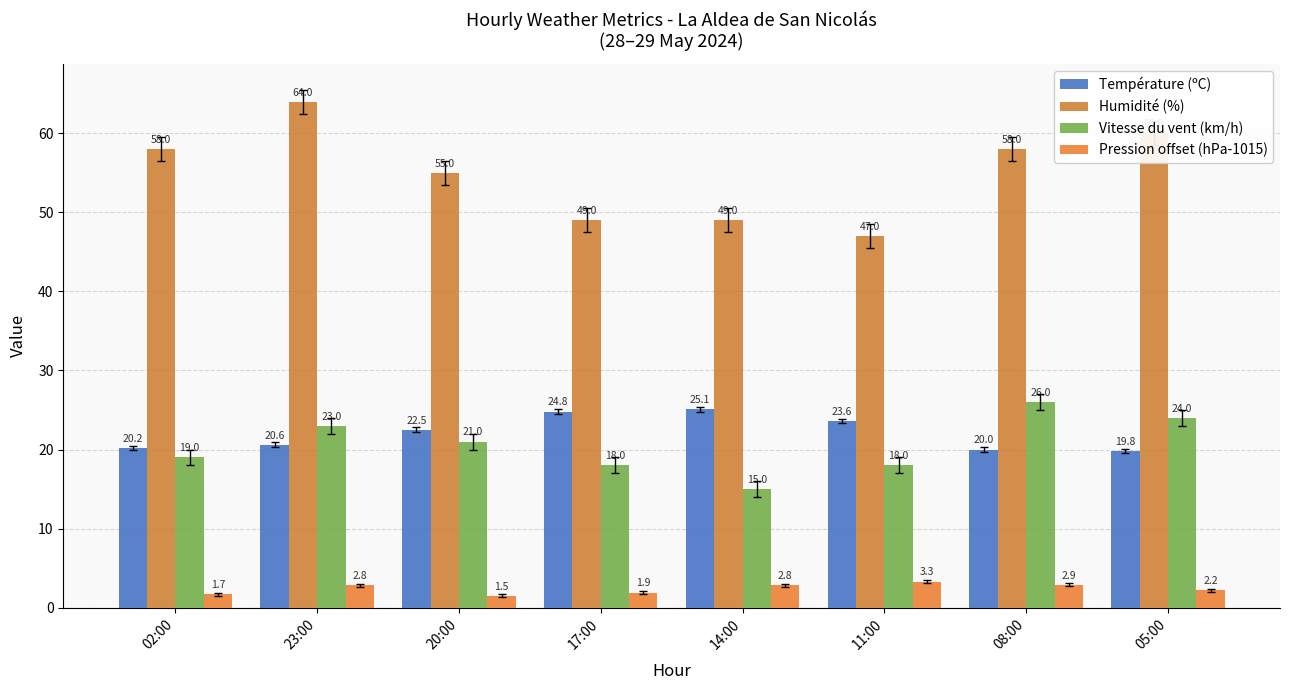

Reading left to right, extract all data points from this chart.

Température (ºC): 20.2	20.6	22.5	24.8	25.1	23.6	20.0	19.8
Humidité (%): 58.0	64.0	55.0	49.0	49.0	47.0	58.0	60.0
Vitesse du vent (km/h): 19.0	23.0	21.0	18.0	15.0	18.0	26.0	24.0
Pression offset (hPa-1015): 1.7	2.8	1.5	1.9	2.8	3.3	2.9	2.2